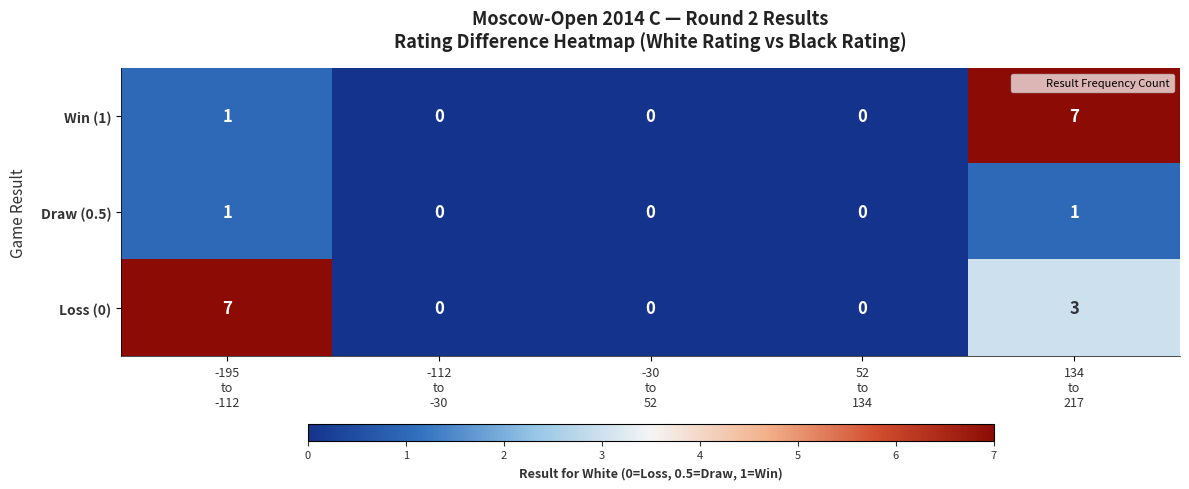

What is the sum of all Win (1) values?

8